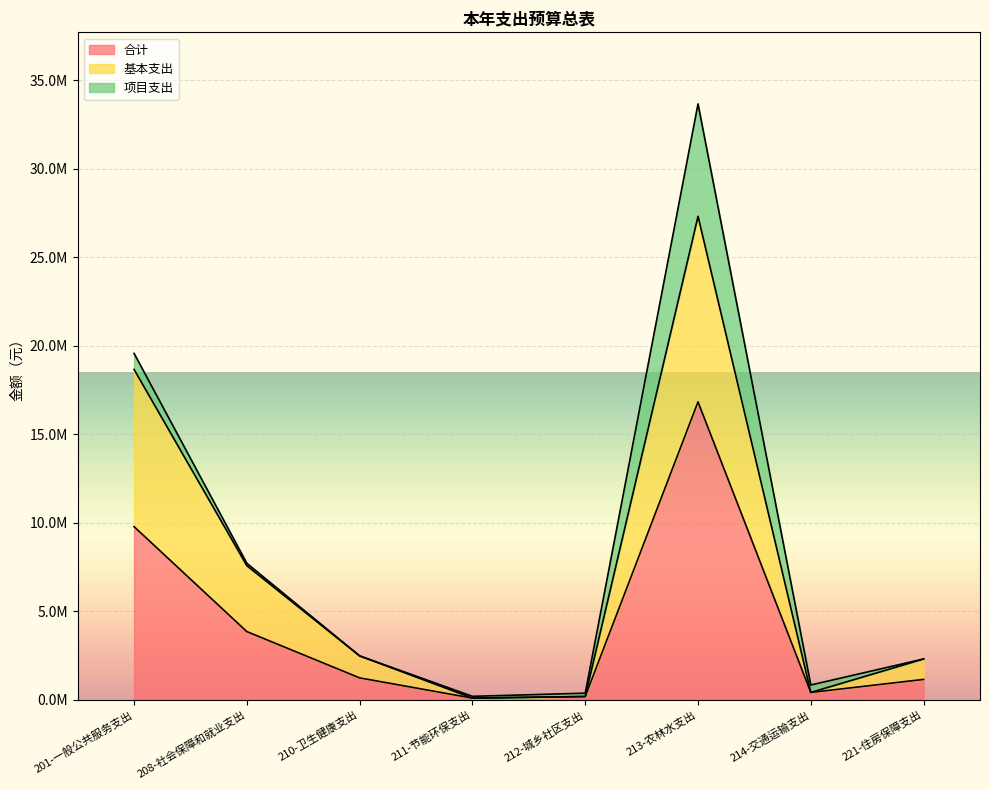

At which label does 合计 reach its peak?

213-农林水支出